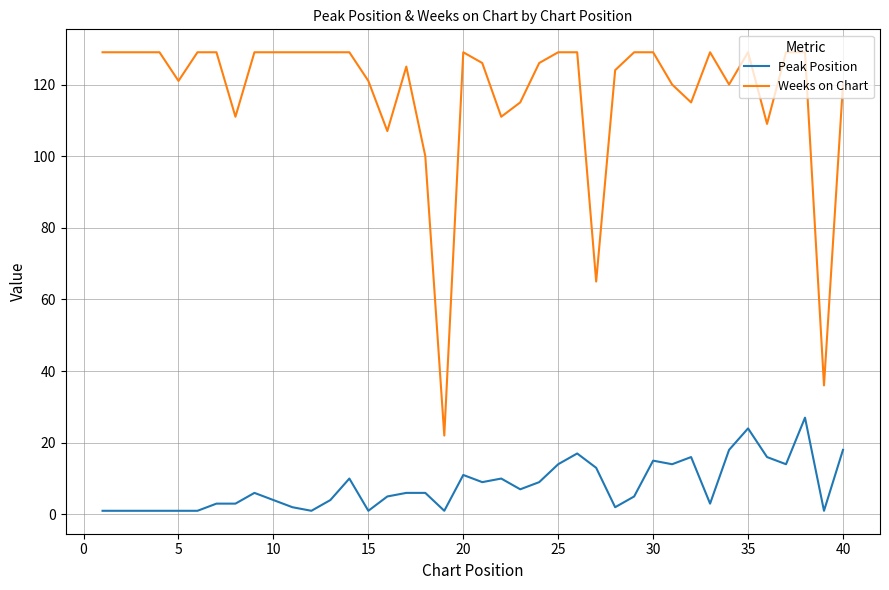

What is the highest value of the Peak Position series?

27